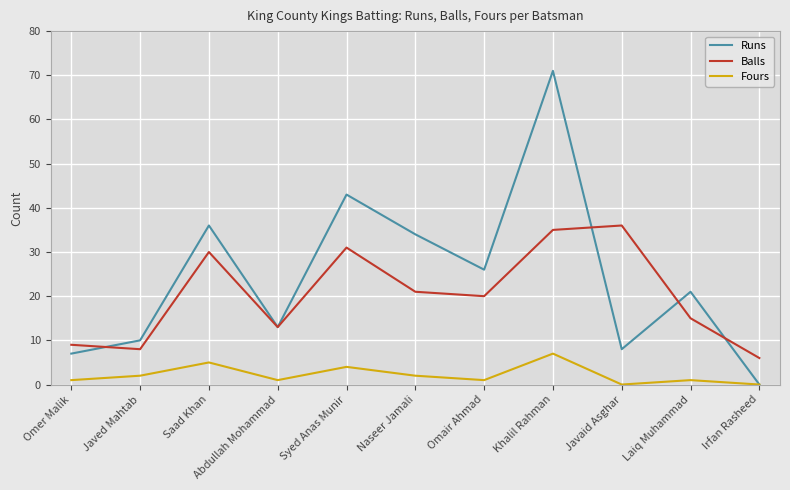

Does the chart display data point markers on the line(s)?

No